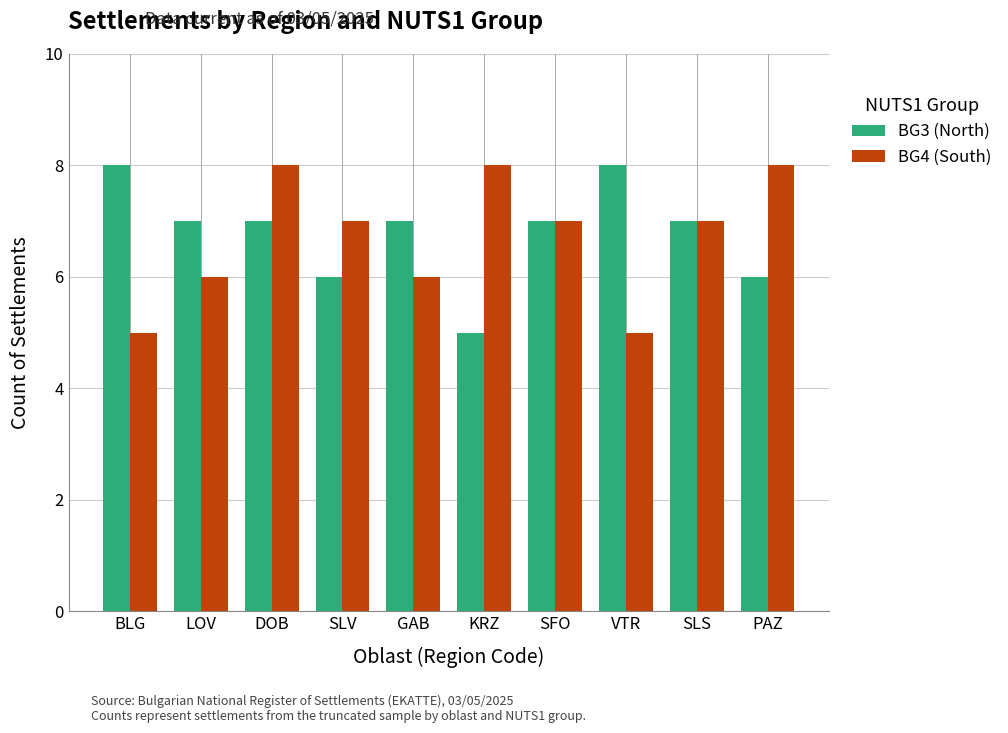

What position from the left is PAZ?

10